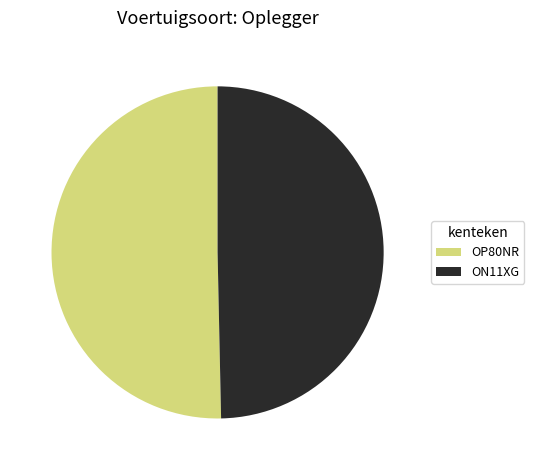

Which slice is the largest?

OP80NR